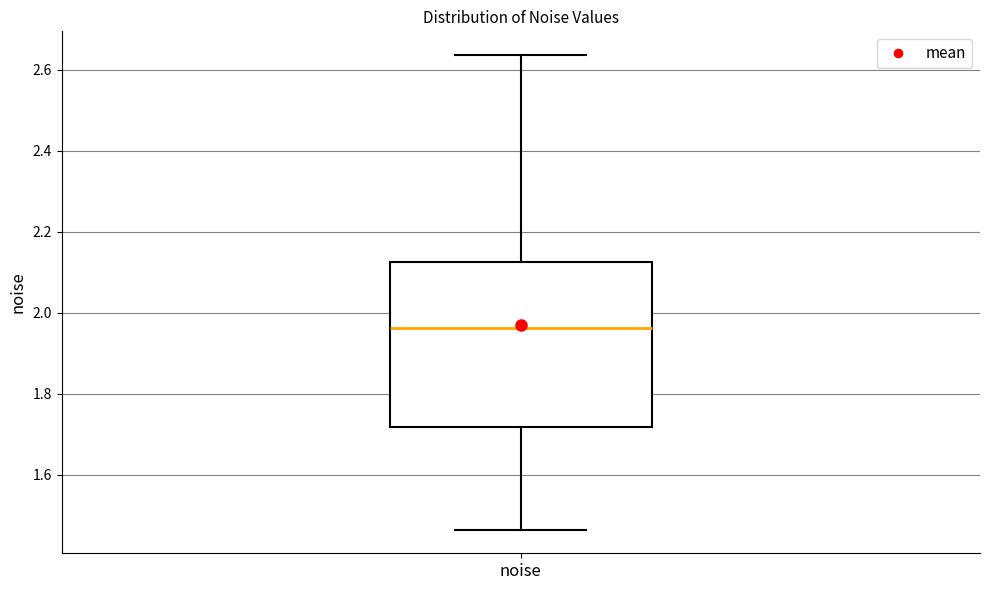

Transcribe this box plot: give where the median line is, the range the box spans, and where the two whiskers end, as read against the y-axis. The values are not printed on the chart, so give them approximately, as read against the axis.

median 1.96, box 1.72 to 2.12, whiskers 1.46 to 2.64